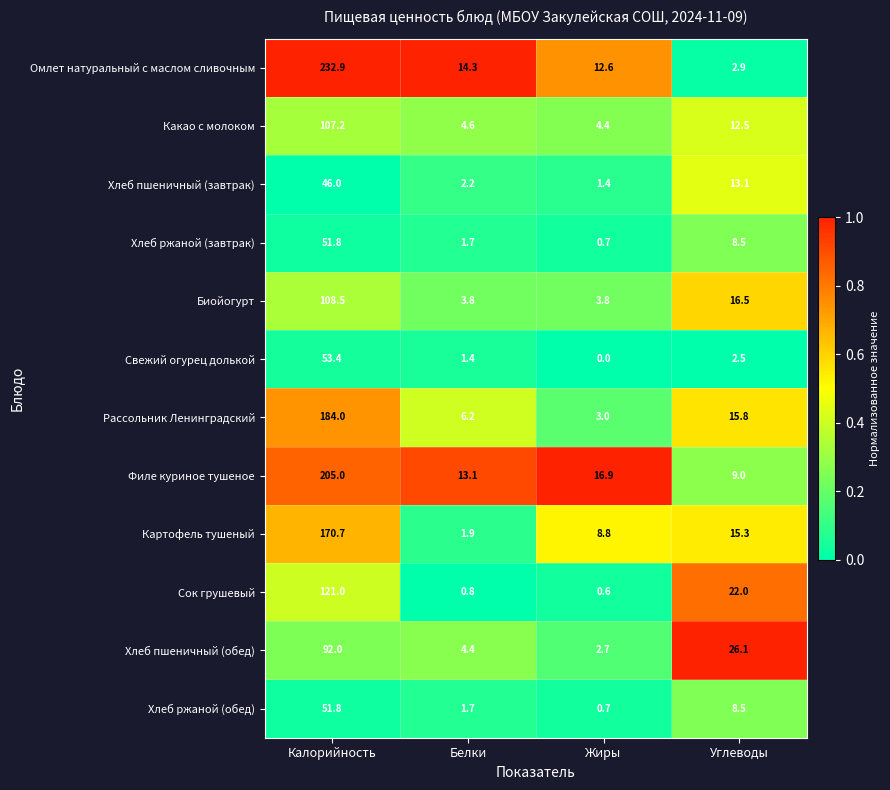

List the labels in order of Хлеб ржаной (завтрак) value, smallest first.

Жиры, Белки, Углеводы, Калорийность